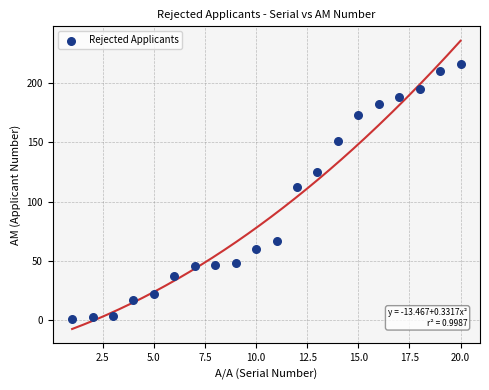

What is the range of X values (max minus min)?

19